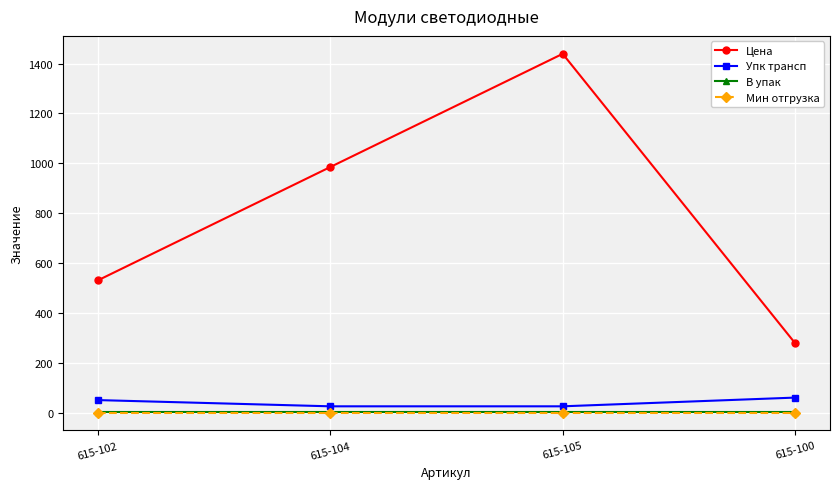

Which series has the largest range (max minus min)?

Цена